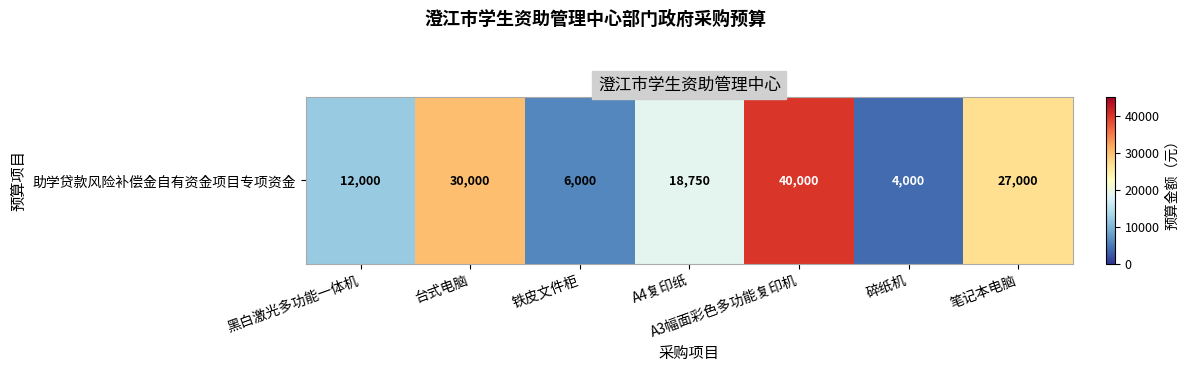

What is the maximum value shown in the chart?

40000